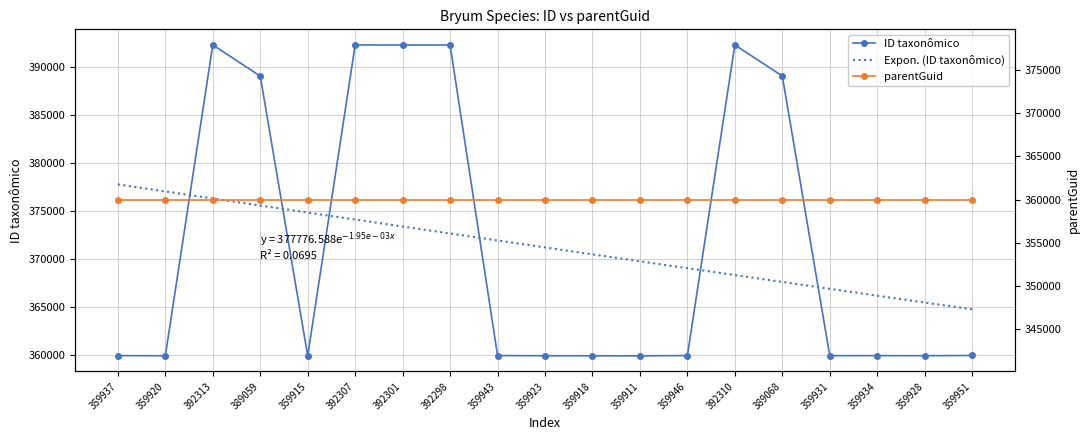

What position from the left is 392307?

6